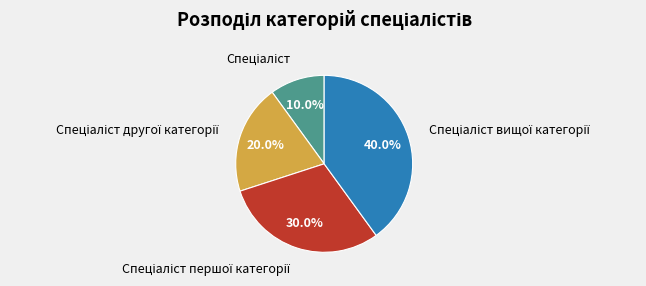

Count the number of slices in the pie.

4